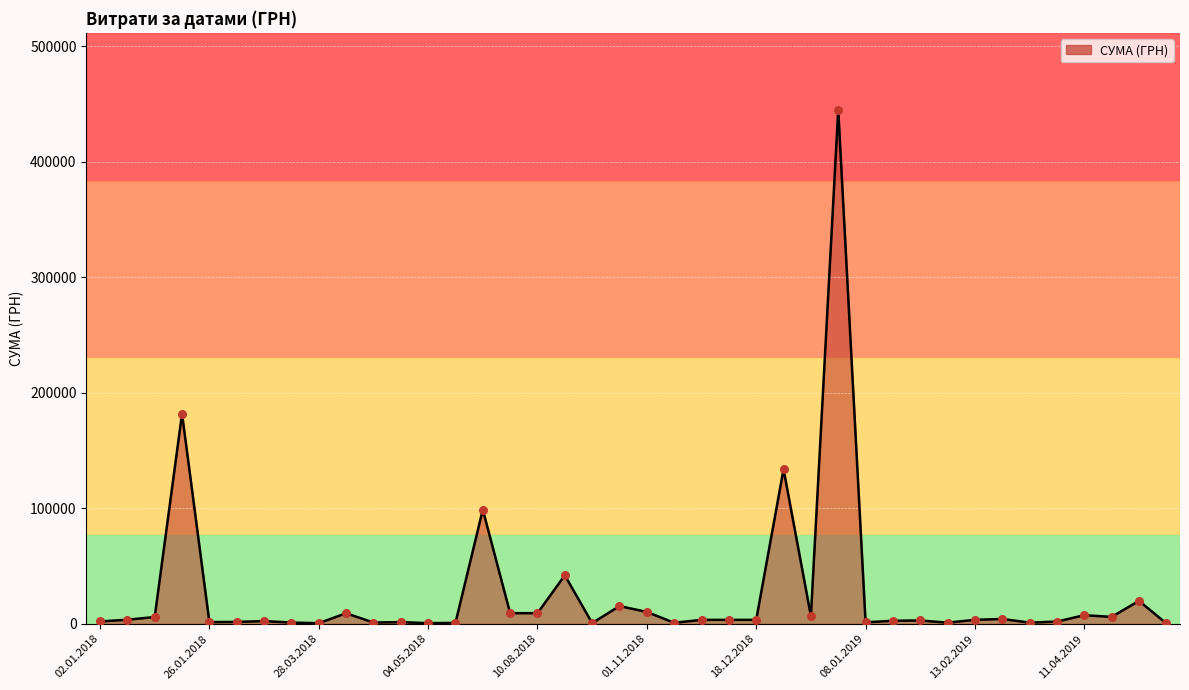

What is the difference between the maximum and minimum values?

444498.9